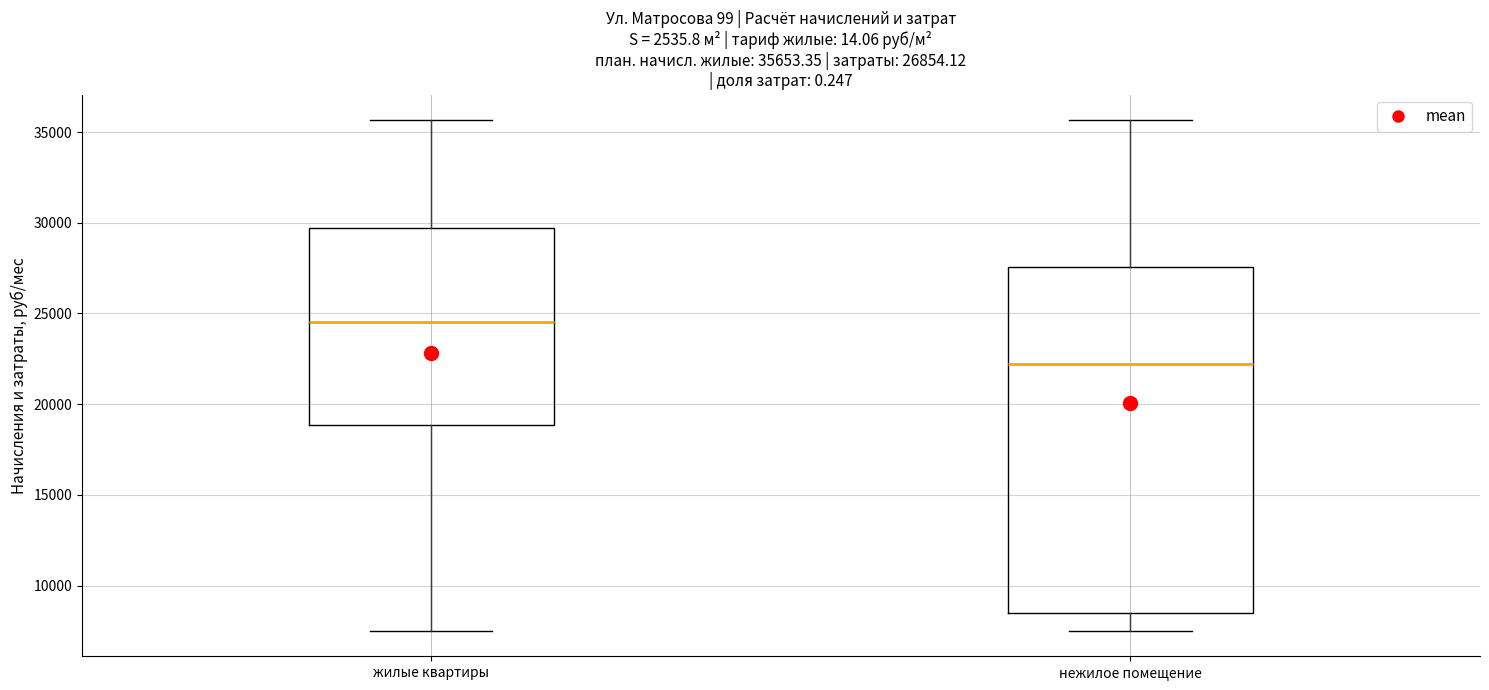

Comparing the boxes themselves (not the whiskers), which one is the tallest?

нежилое помещение